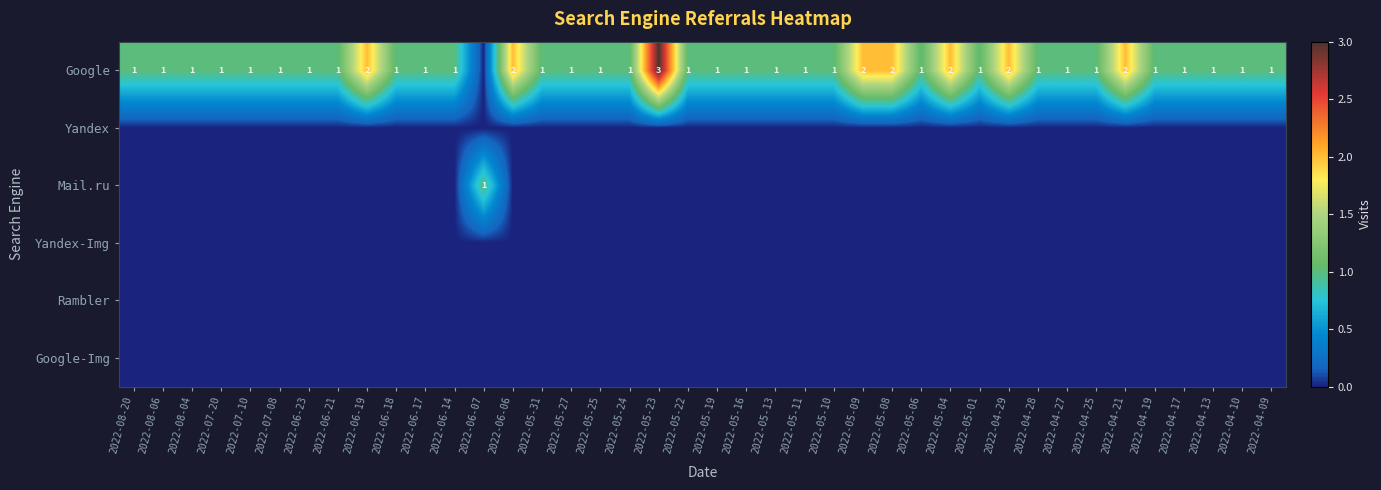

Which label corresponds to the smallest value in the chart?

2022-06-07